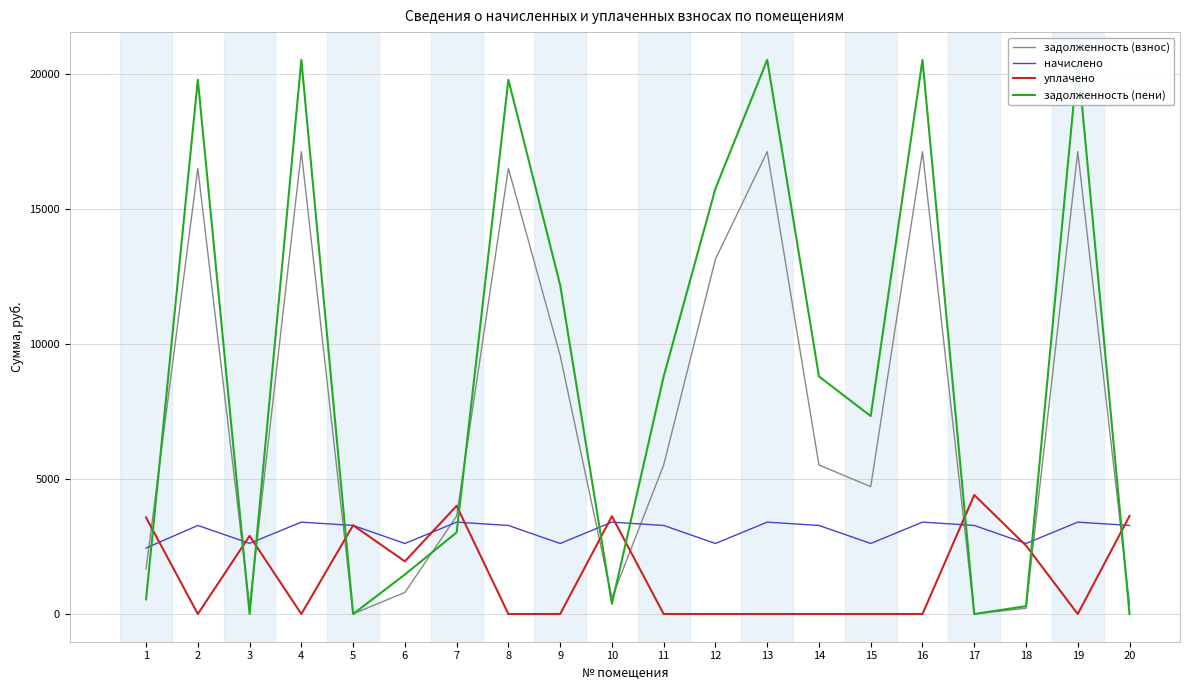

What is the difference between the highest and lowest values at 17?

4408.7